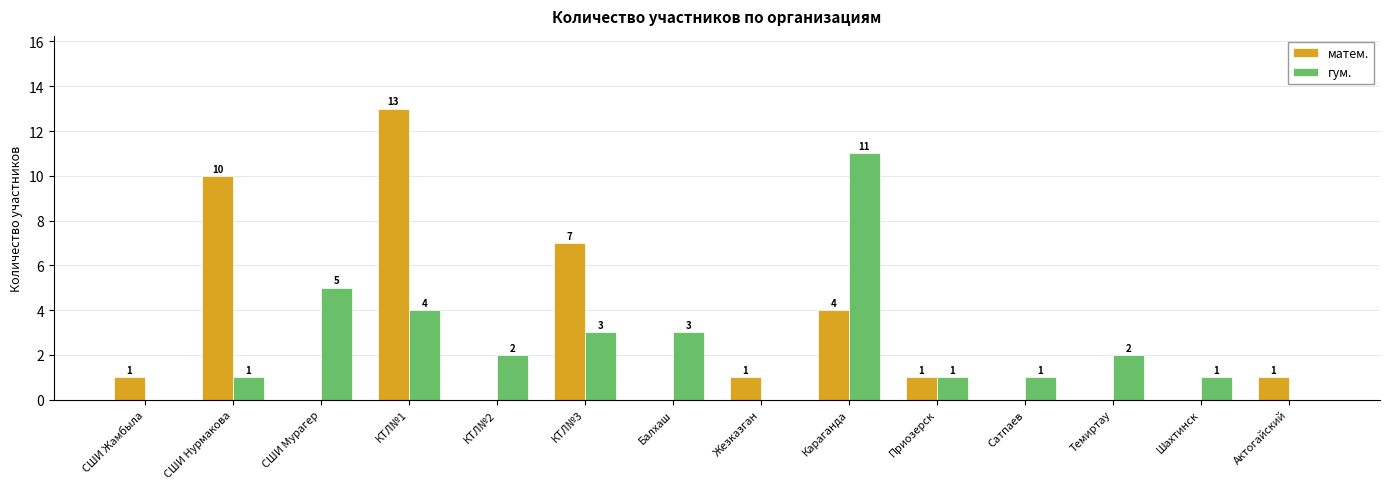

Is the value of матем. at СШИ Мурагер greater than the value of гум. at Шахтинск?

No